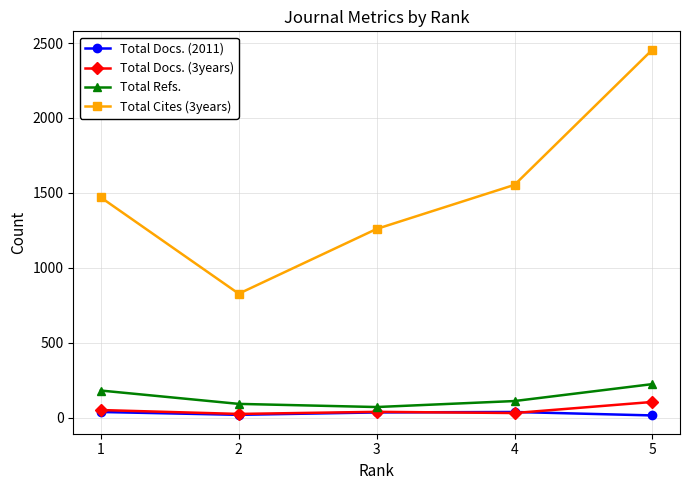

What are all the series names shown in the legend?

Total Docs. (2011), Total Docs. (3years), Total Refs., Total Cites (3years)